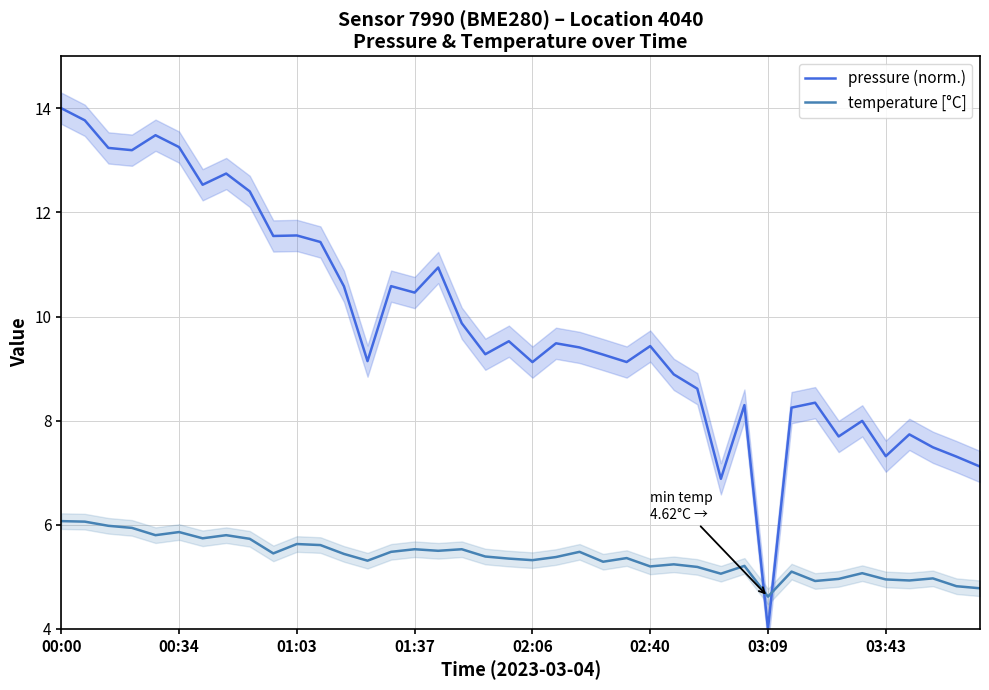

True or false: temperature [°C] and pressure (norm.) intersect in this chart.

True